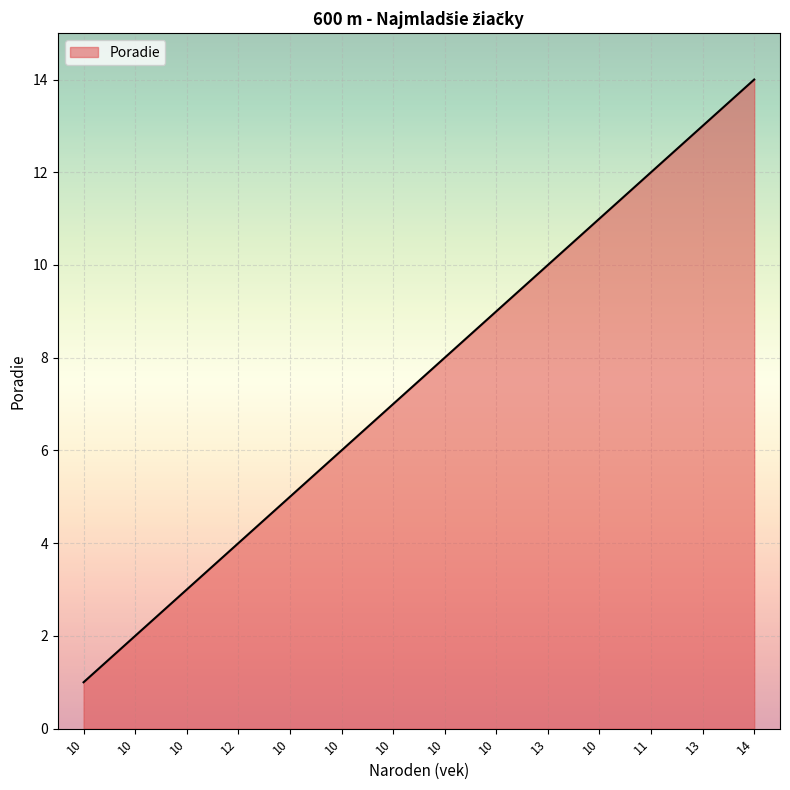

True or false: the data shows 14 at 14.

True